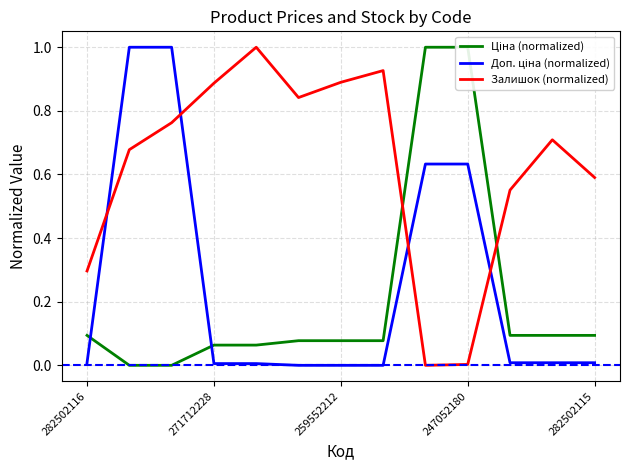

What is the maximum value shown in the chart?

1.0